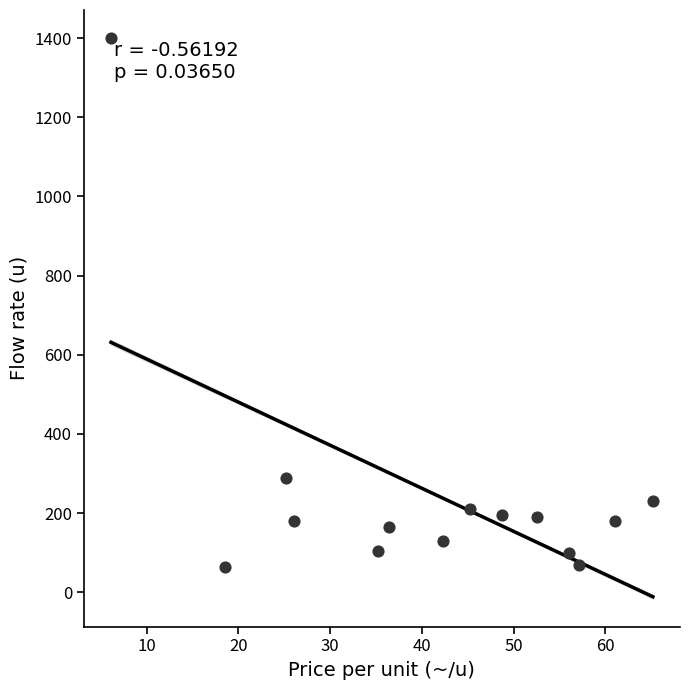

What is the range of Y values (max minus min)?

1335